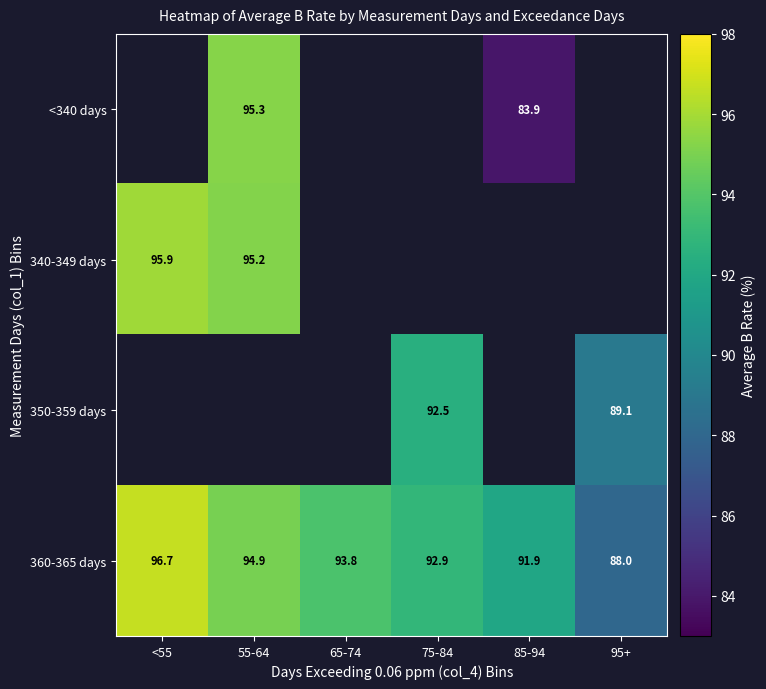

Is the value of <340 days at 55-64 greater than the value of 360-365 days at 55-64?

Yes